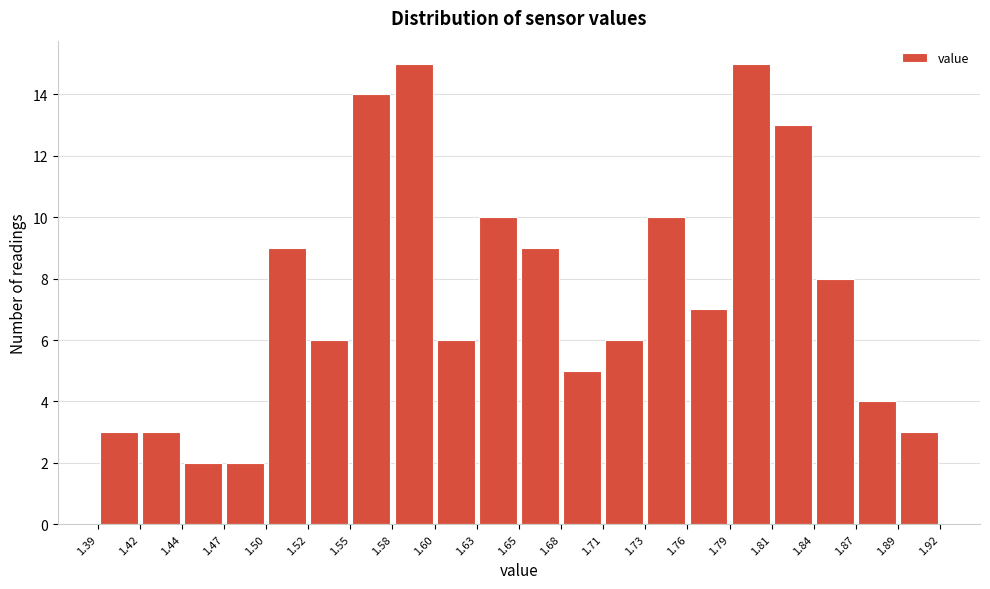

Reading left to right, transcribe this chart: for each bar, give the range it covers on the x-axis and its height. The values are not printed on the chart, so give them approximately, as read against the axis.

1.39 to 1.42: 3
1.42 to 1.44: 3
1.44 to 1.47: 2
1.47 to 1.50: 2
1.50 to 1.52: 9
1.52 to 1.55: 6
1.55 to 1.58: 14
1.58 to 1.60: 15
1.60 to 1.63: 6
1.63 to 1.65: 10
1.65 to 1.68: 9
1.68 to 1.71: 5
1.71 to 1.73: 6
1.73 to 1.76: 10
1.76 to 1.79: 7
1.79 to 1.81: 15
1.81 to 1.84: 13
1.84 to 1.87: 8
1.87 to 1.89: 4
1.89 to 1.92: 3